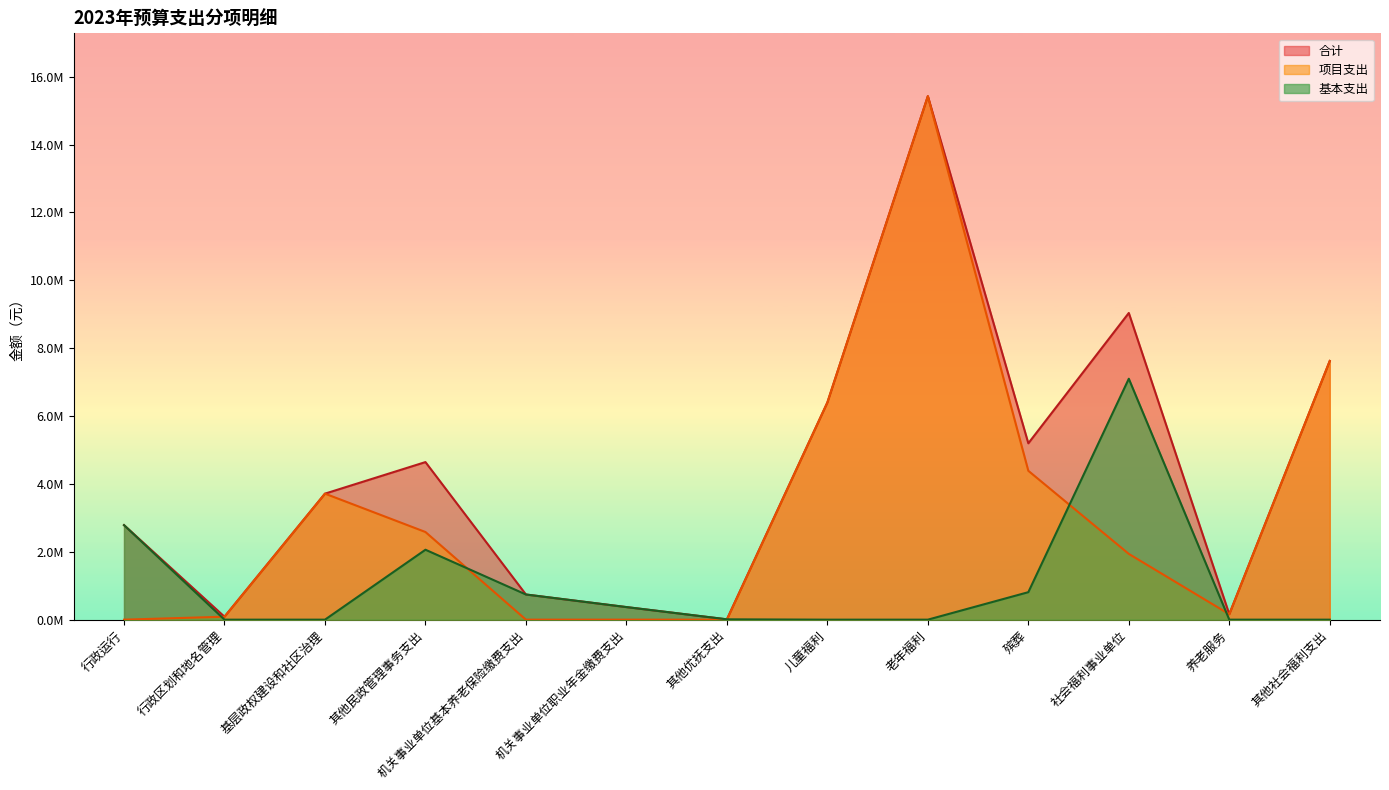

Between 行政运行 and 基层政权建设和社区治理, which series saw the biggest shift?

项目支出